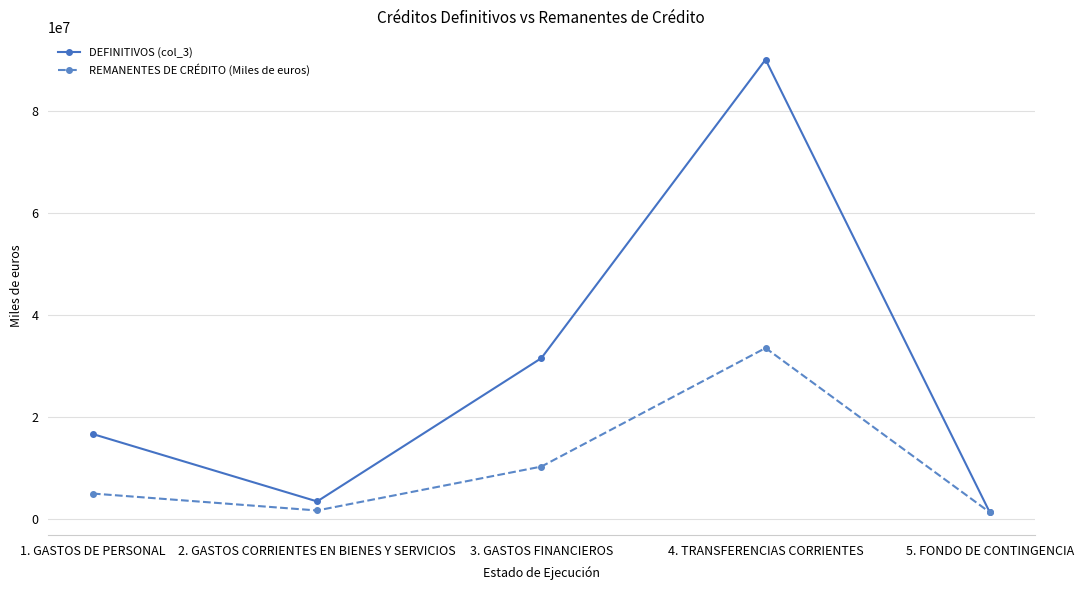

Which series has the largest range (max minus min)?

DEFINITIVOS (col_3)